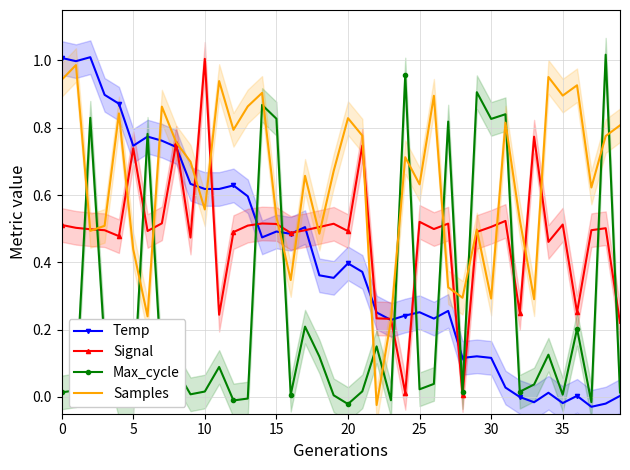

How many lines are shown in the chart?

4